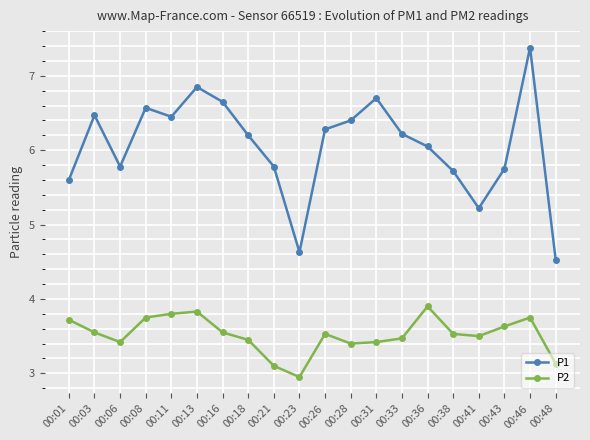

Where is the first local maximum for P1?

00:03